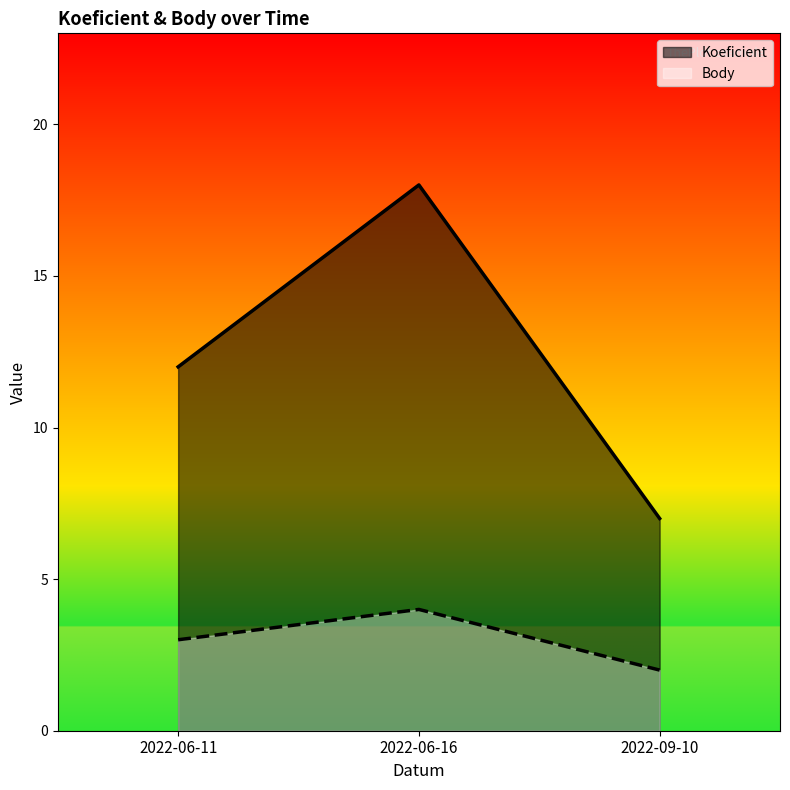

How many lines are shown in the chart?

2